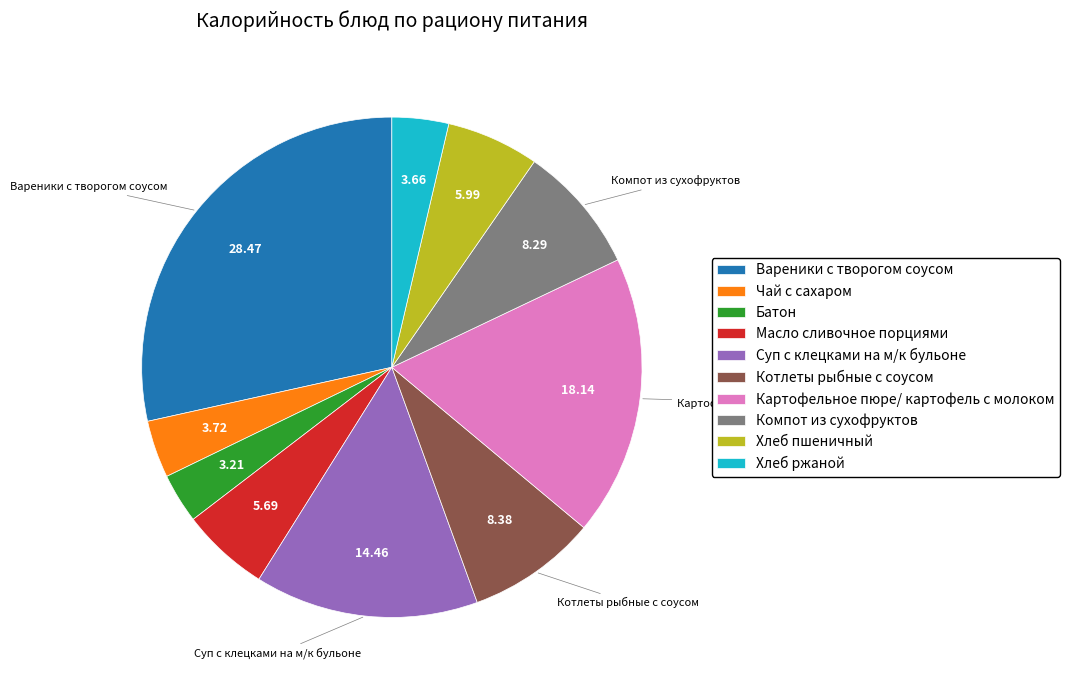

How many segments does this pie chart have?

10